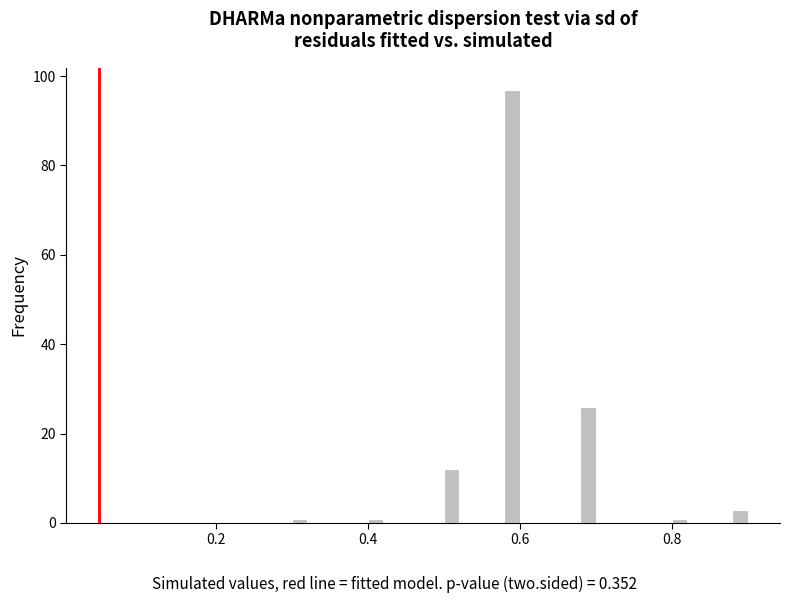

Around what value on the x-axis is the tallest bar? Give the approximate position of its centre, as read against the axis.

0.60